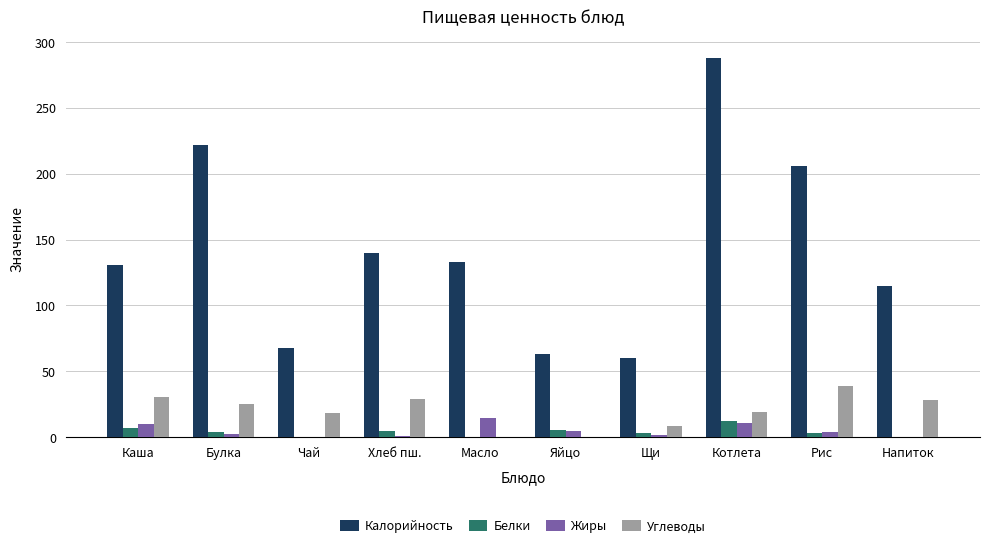

What is the difference between the Углеводы values at Котлета and Чай?

0.8